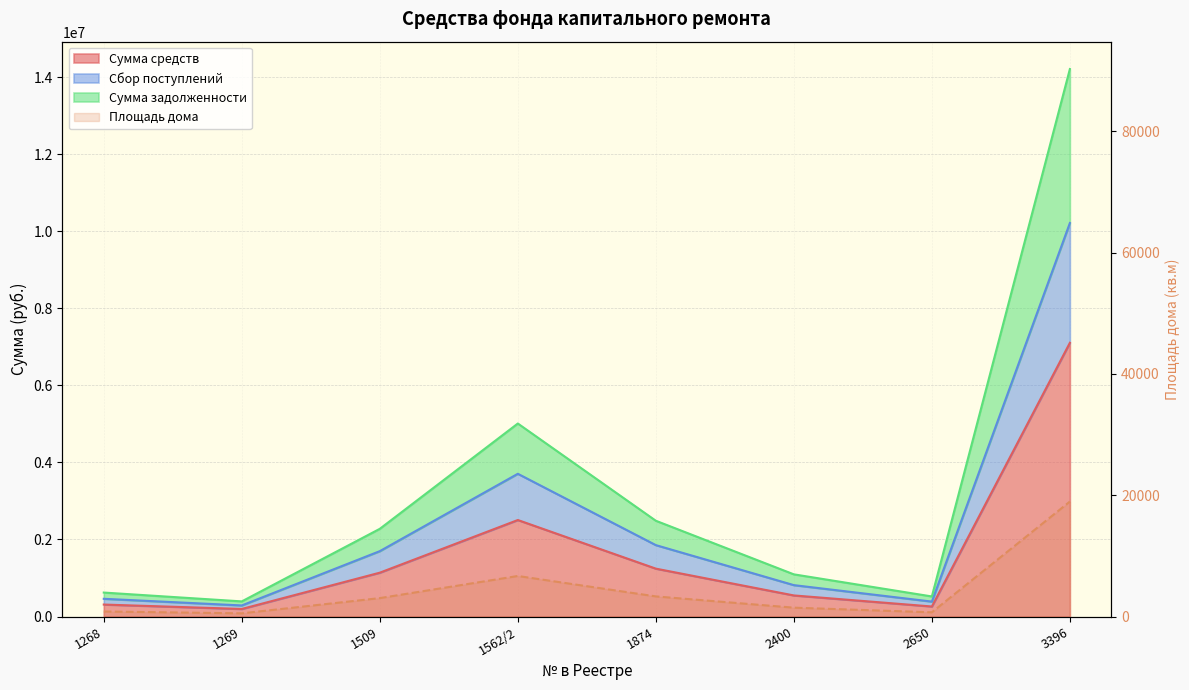

What is the average value of the Площадь дома series?

1663519.8